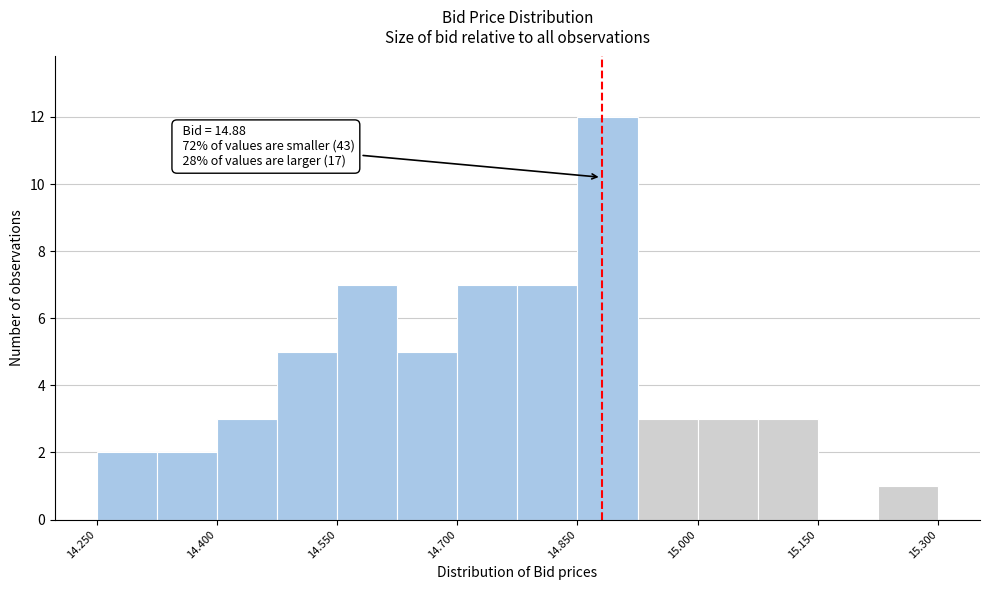

Around what value on the x-axis is the tallest bar? Give the approximate position of its centre, as read against the axis.

14.88